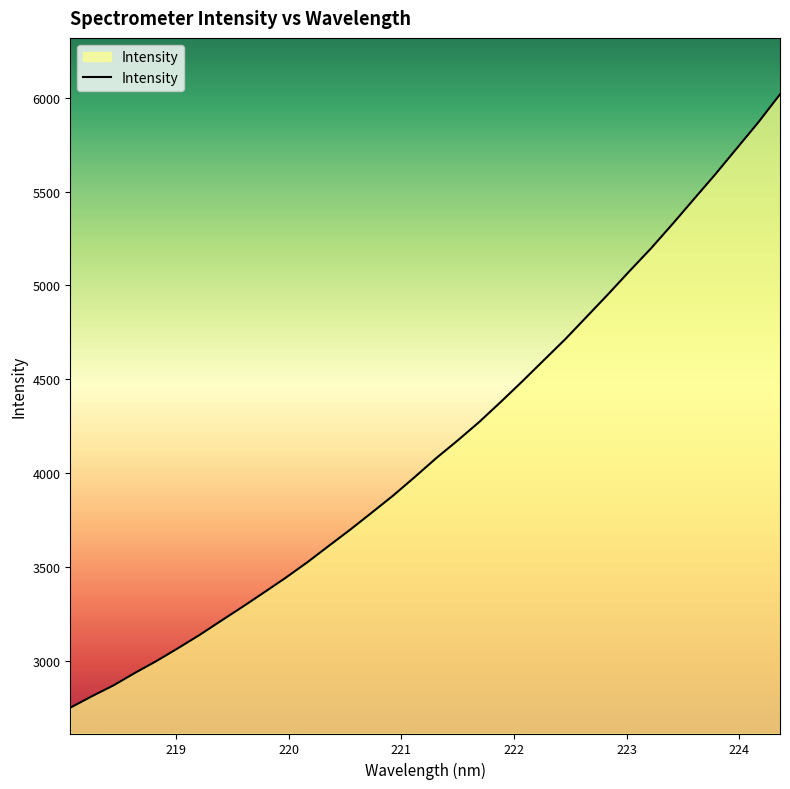

What is the minimum value shown in the chart?

2748.7